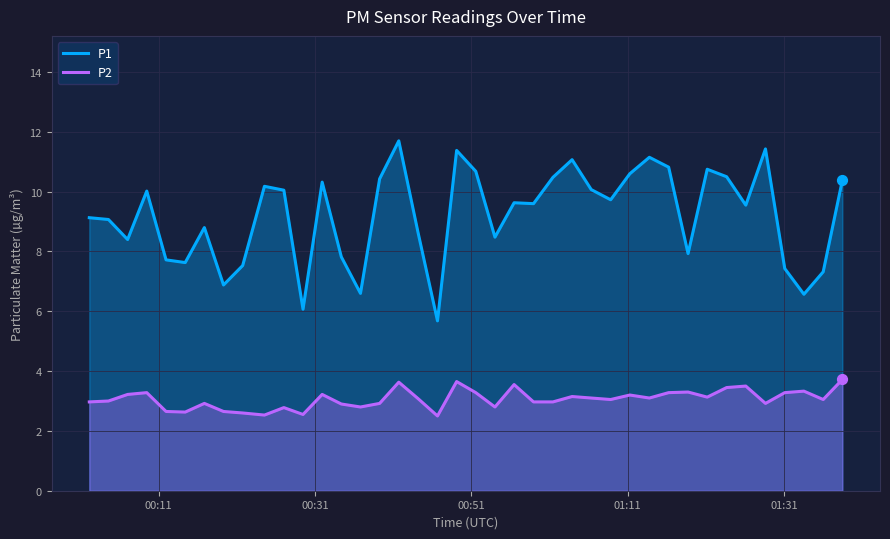

At how many categories does at least one series exceed 11?

5